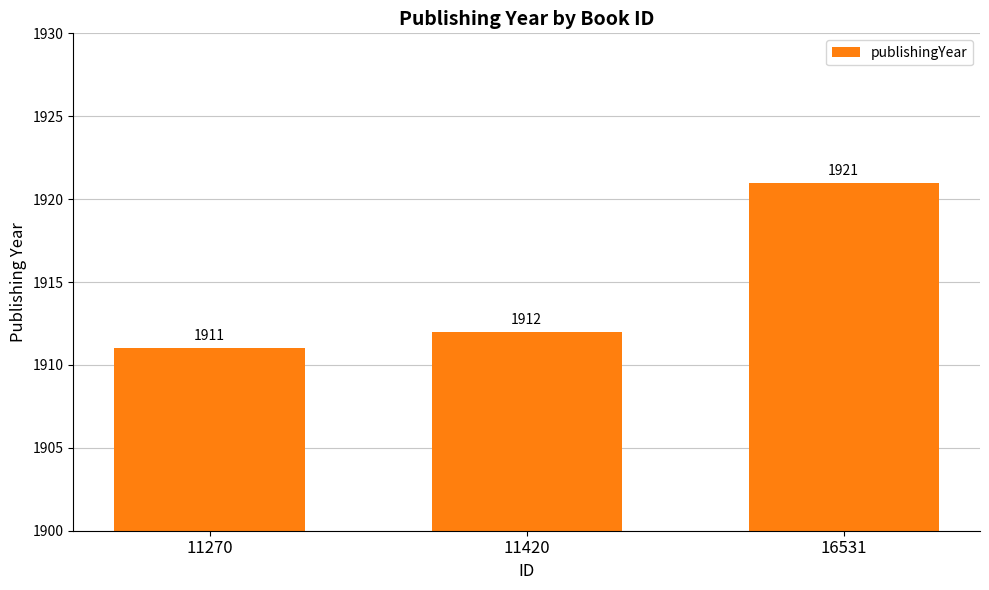

What is the value of the 2nd bar from the left?

1912